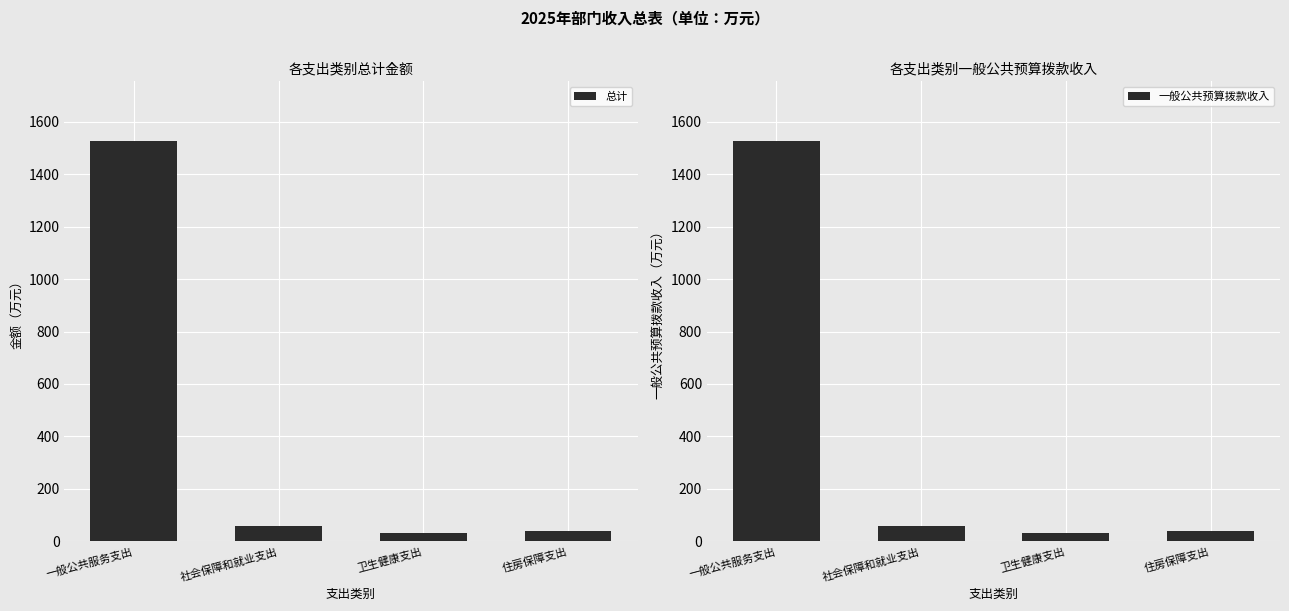

Reading left to right, what are all the values shown in this chart?

总计: 1524.5	60.6	33.0	39.0
一般公共预算拨款收入: 1524.5	60.6	33.0	39.0